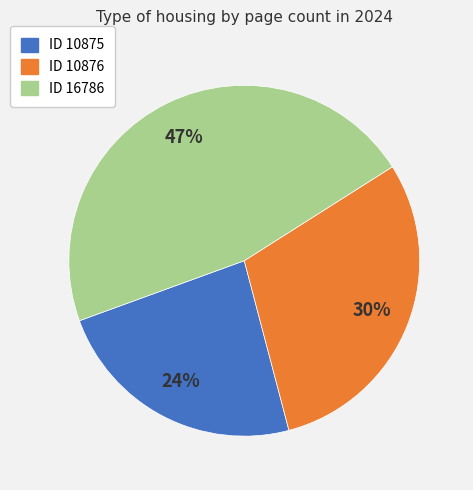

Rank the categories by value from lowest to highest.

ID 10875, ID 10876, ID 16786